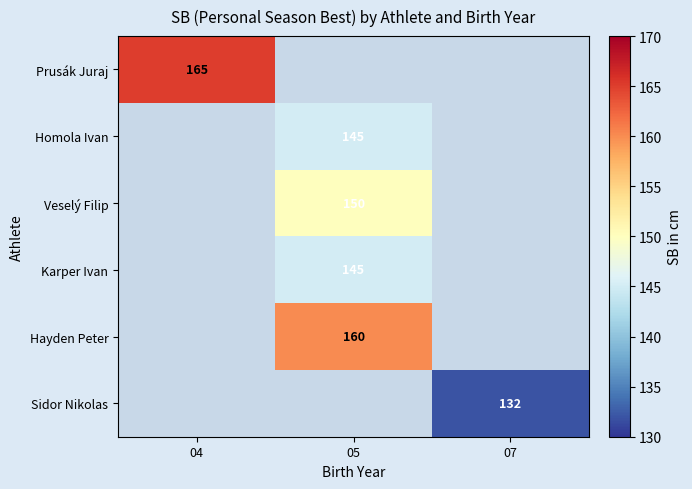

The value of Hayden Peter at 05 is 238. True or false?

False